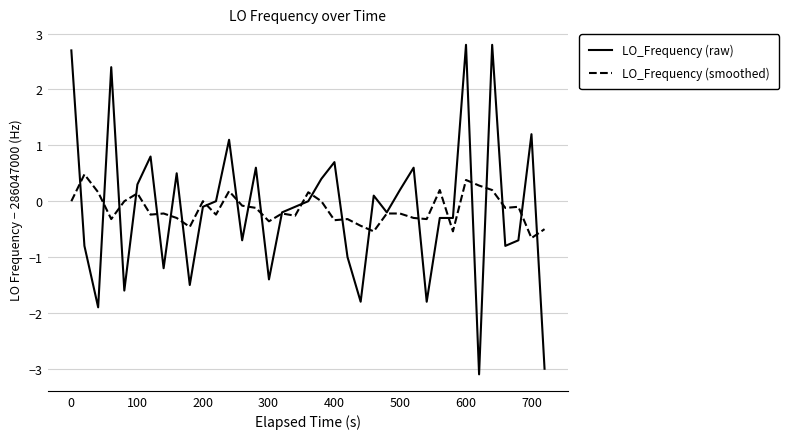

What is the minimum value for LO_Frequency (smoothed)?

-0.7